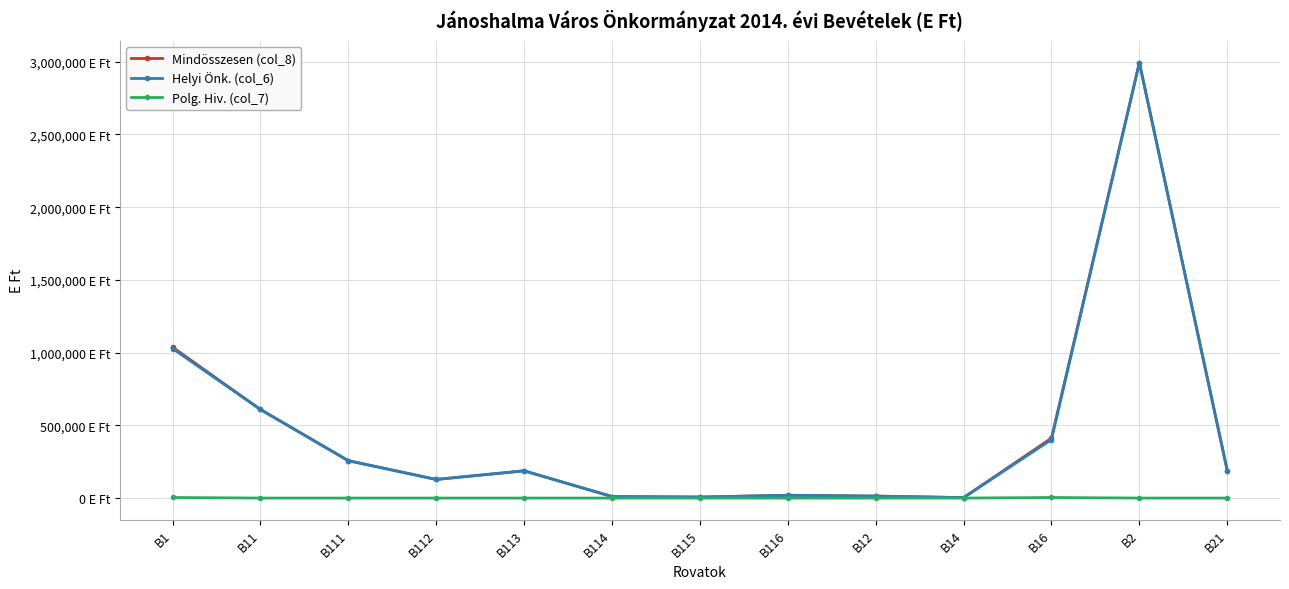

What is the difference between the second highest and minimum values in the Helyi Önk. (col_6) series?

1025152